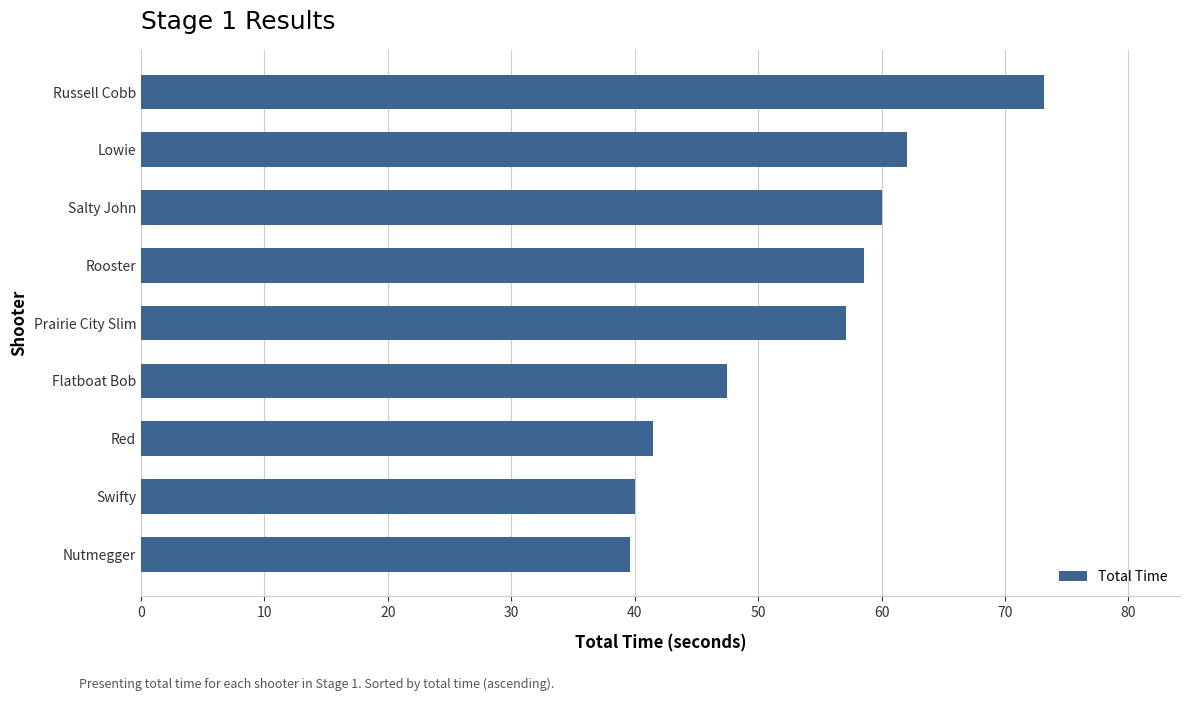

Approximately how many times larger is the value at Nutmegger compared to Russell Cobb?

0.5